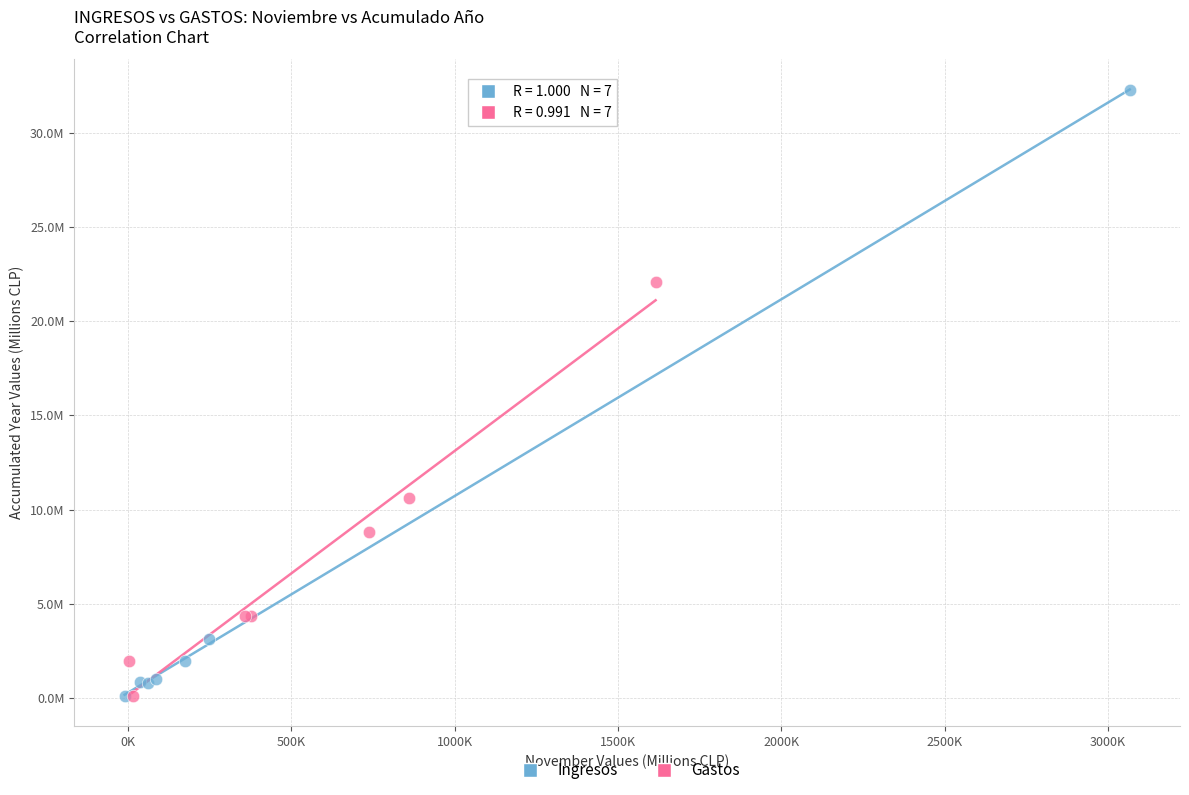

What are all the series names shown in the legend?

Ingresos, Gastos